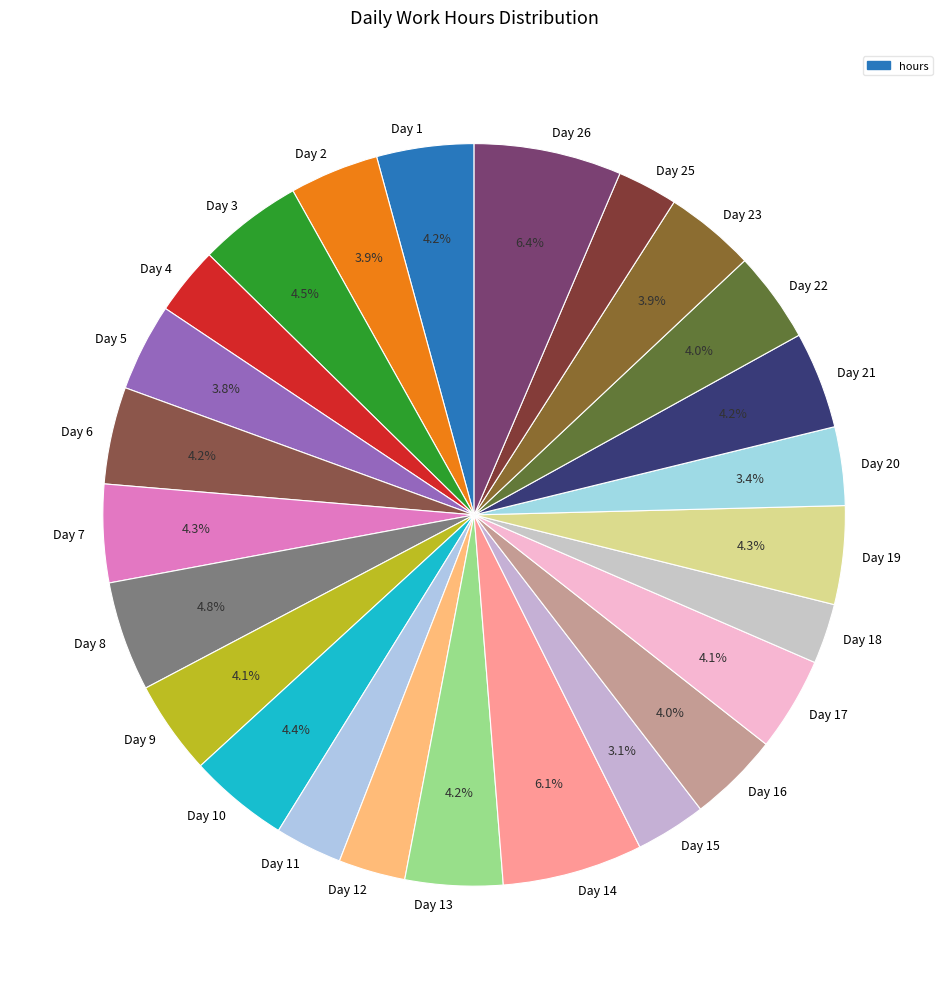

Is there a majority slice in this chart?

No